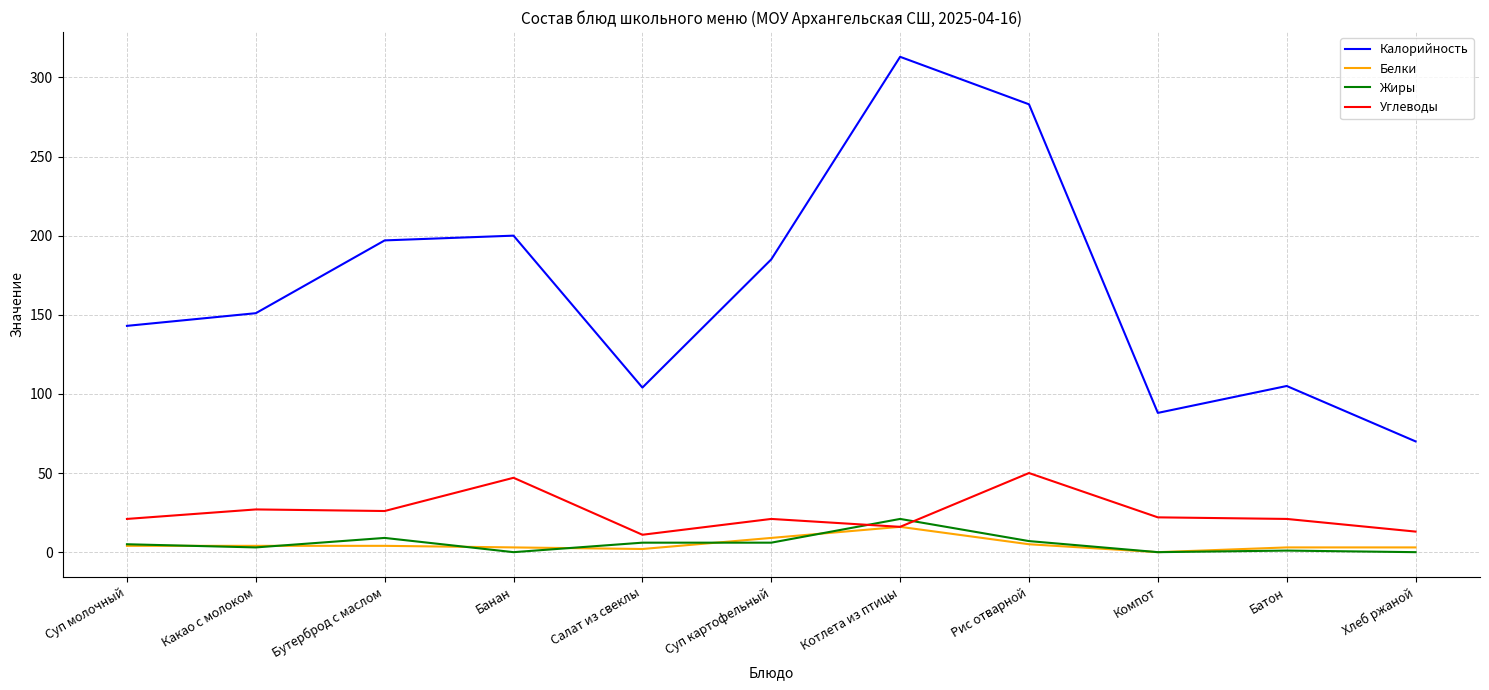

What is the difference between the Углеводы values at Какао с молоком and Суп молочный?

6